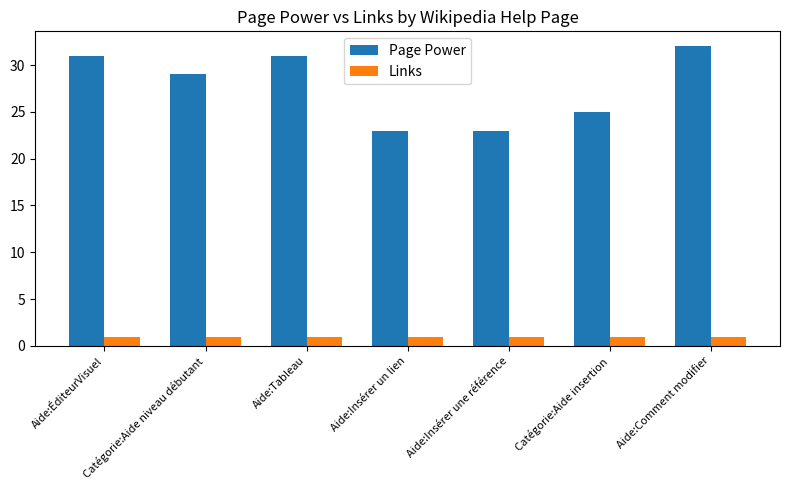

Rank the series by their average value, from highest to lowest.

Page Power, Links